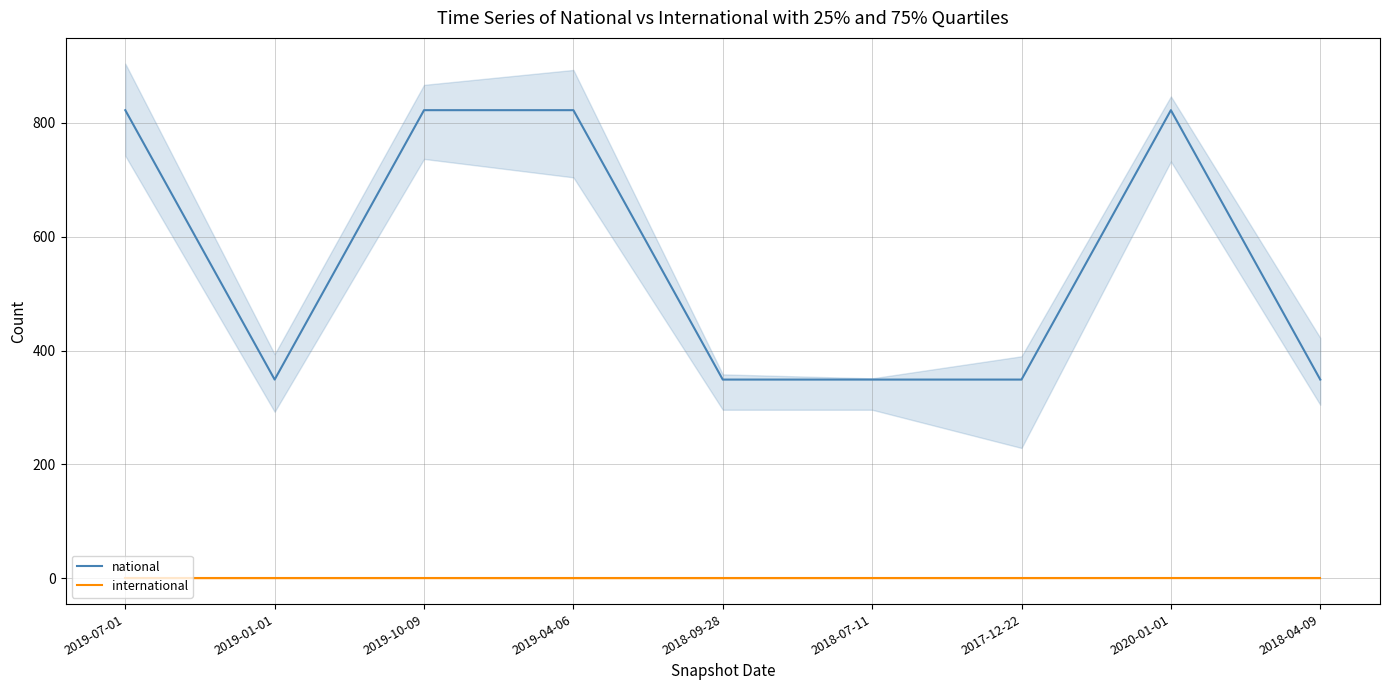

True or false: national has more than 0 interior local peaks.

True